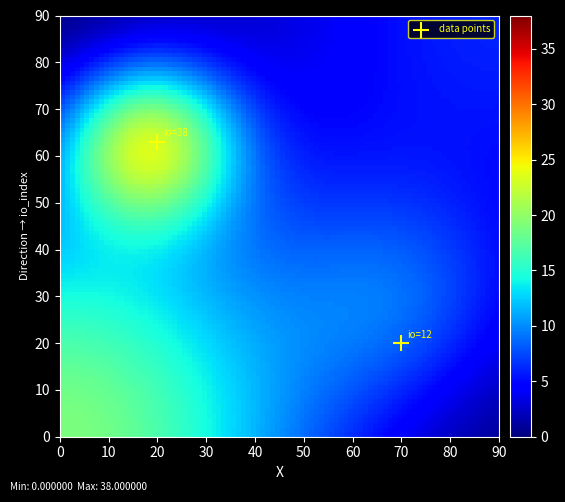

What Y value in the scatter plot is closest to 41?

20